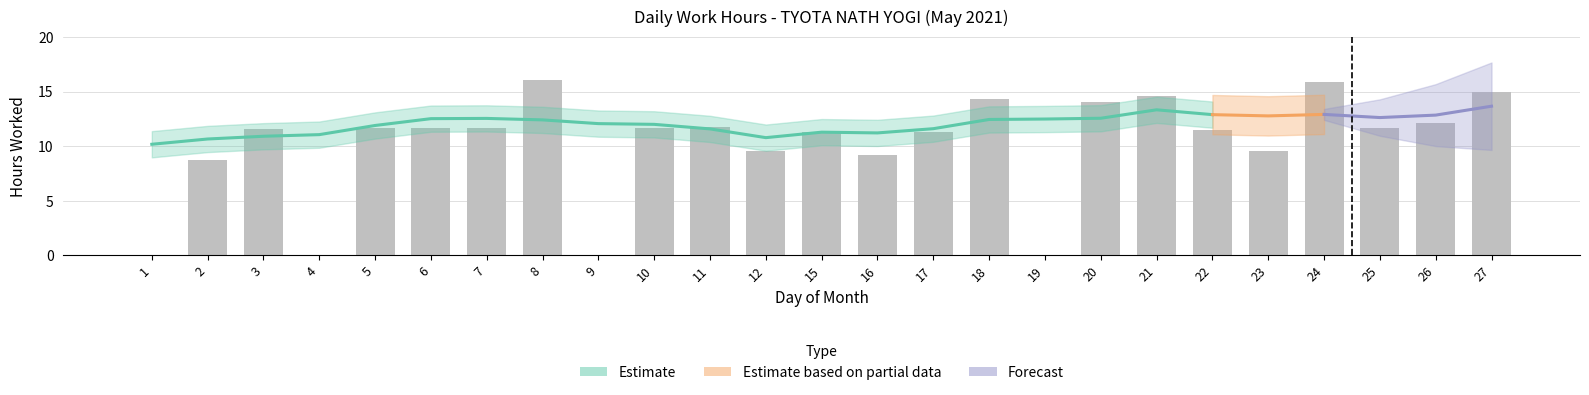

What is the sum of the values at 26 and 21?

26.7